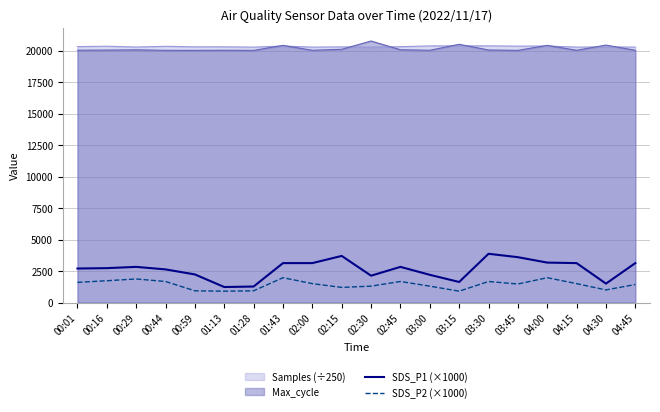

What is the label of the 13th point from the left?

03:00